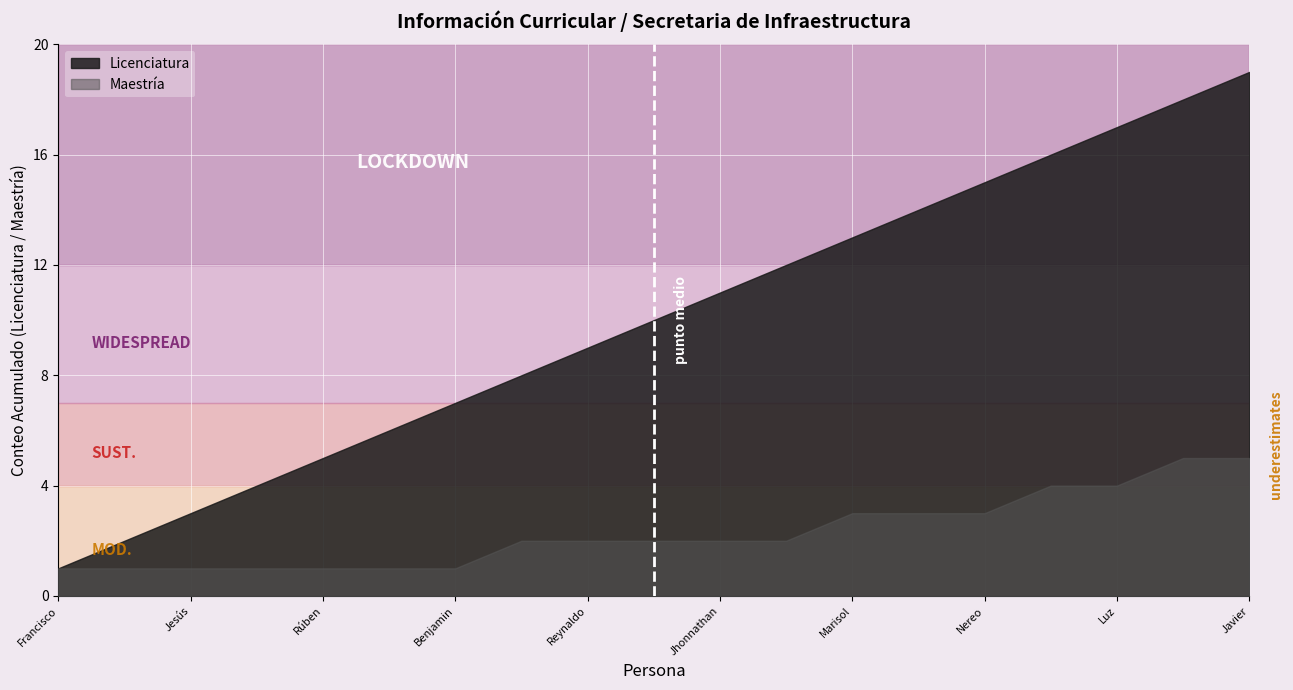

What is the maximum value for Maestría?

5